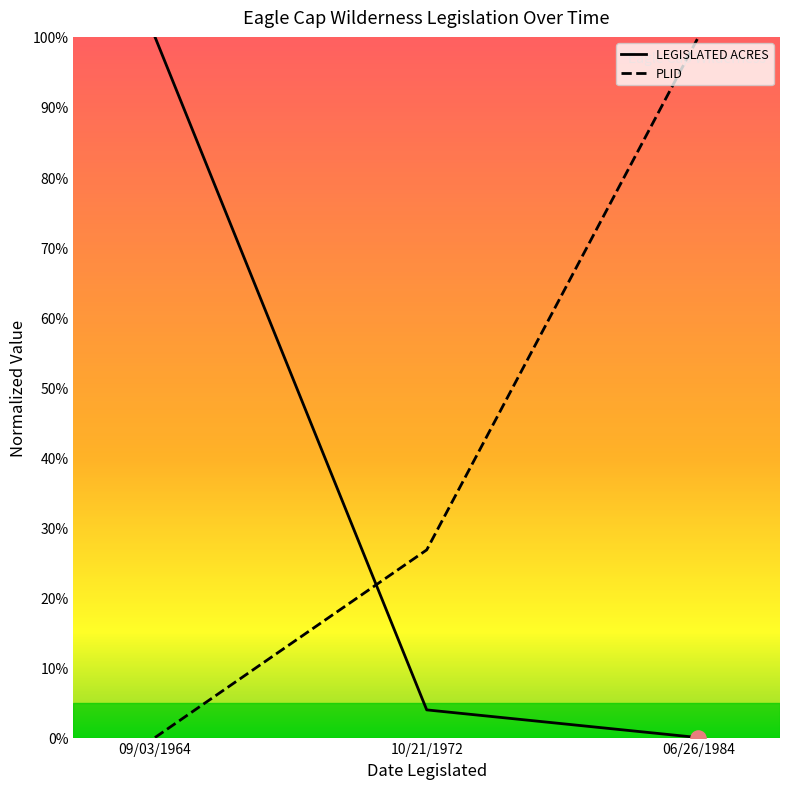

Is this an area chart (filled region under the line)?

No